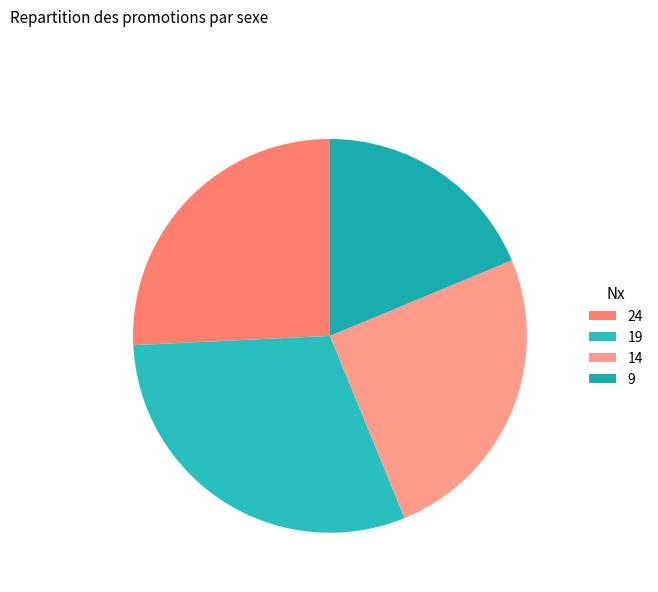

What is the total percentage of 9 and 14?

43.8%